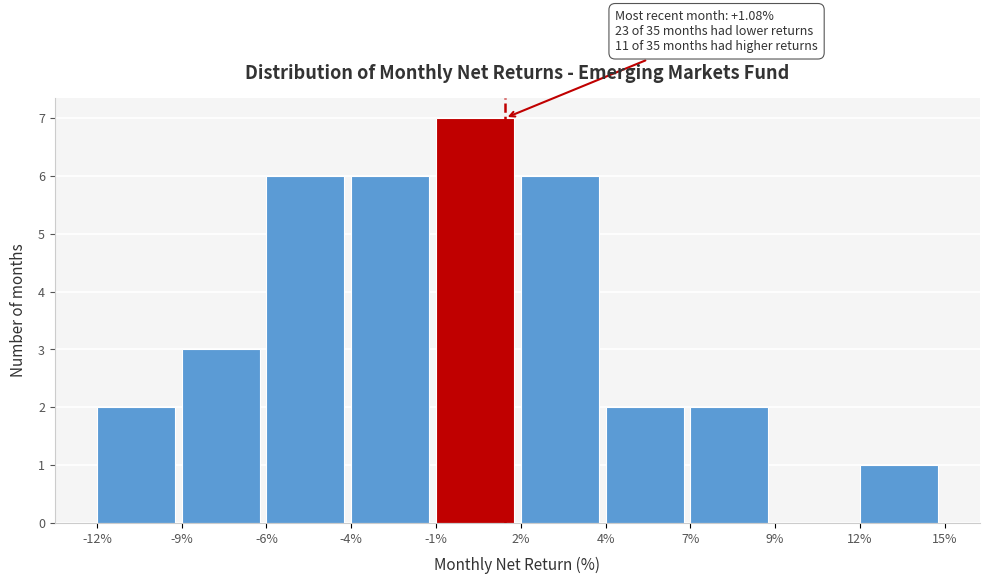

Reading left to right, transcribe all the data shown in this chart.

-12%=2	-9%=3	-6%=6	-4%=6	-1%=7	2%=6	4%=2	7%=2	9%=0	12%=1